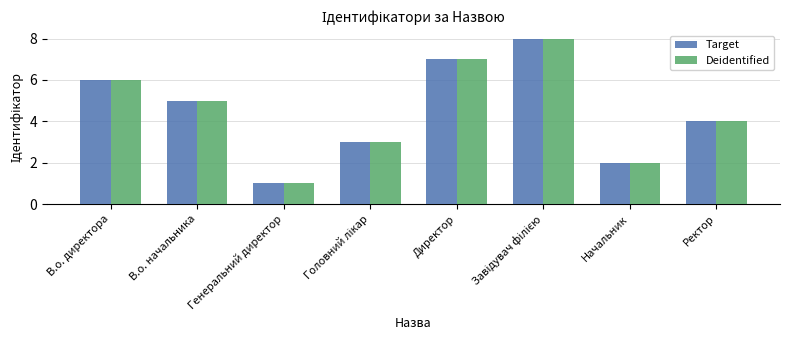

Is the value of Target at В.о. начальника greater than the value of Deidentified at Начальник?

Yes